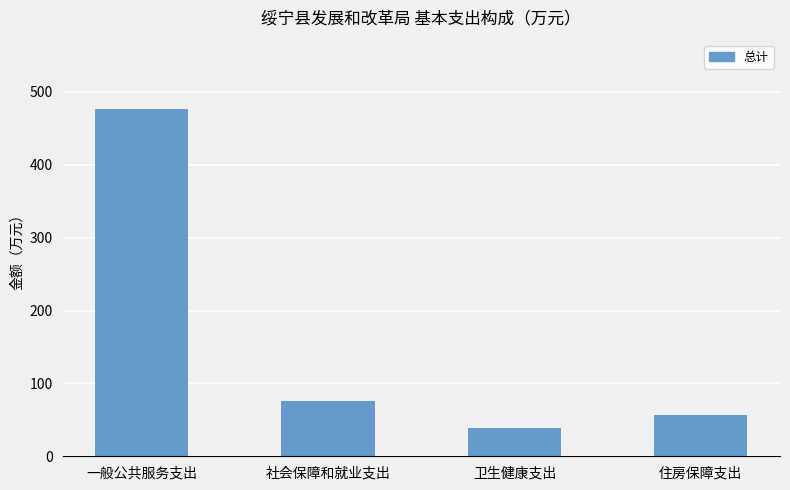

What is the label of the 3rd bar from the left?

卫生健康支出